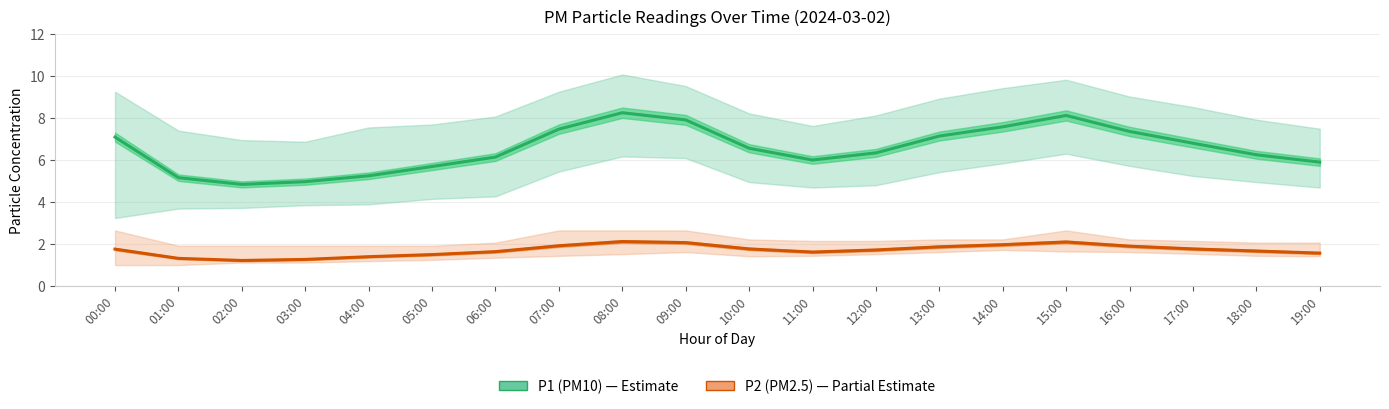

True or false: P1 (PM10) and P2 (PM2.5) intersect in this chart.

False